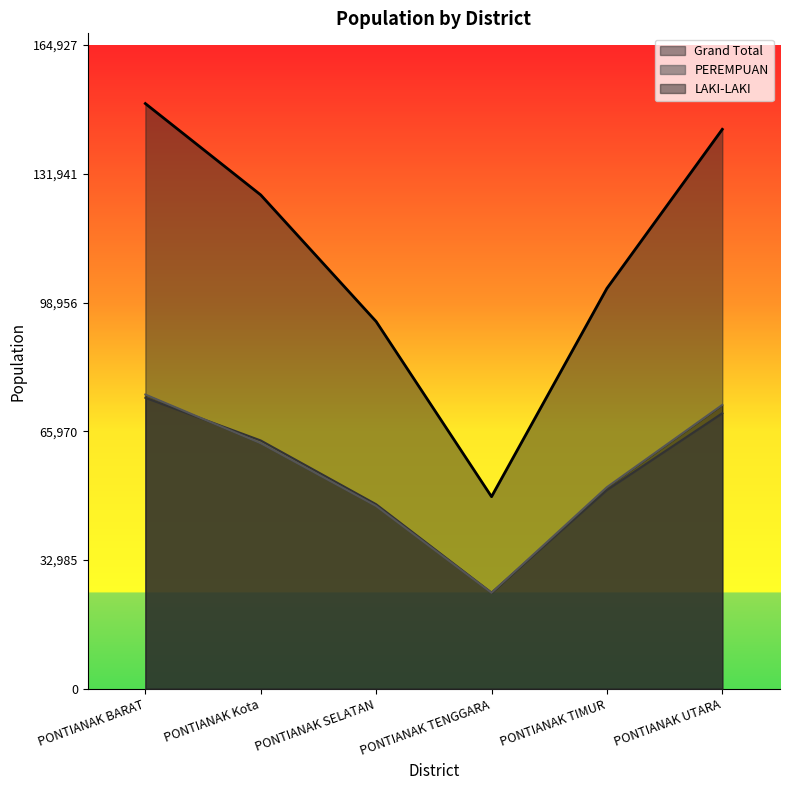

What is the value of the PEREMPUAN point at the 1st from the left?

74552